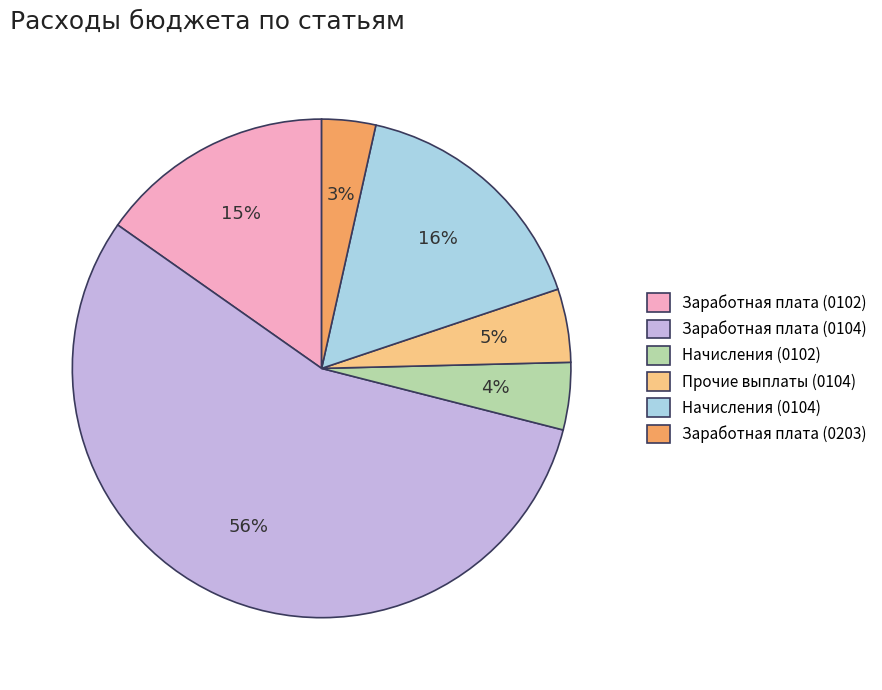

Is there any slice that represents more than half of the pie?

Yes